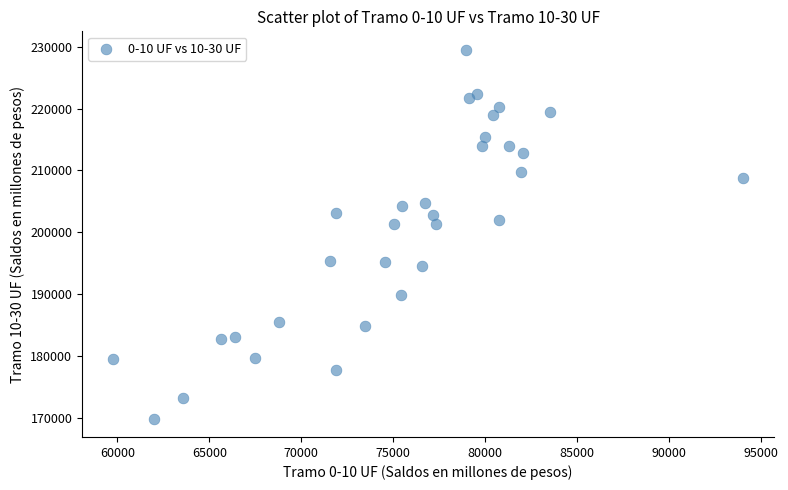

What is the range of X values (max minus min)?

34204.1